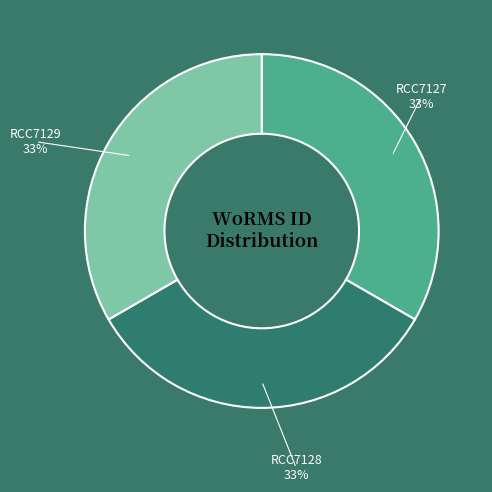

How many segments does this pie chart have?

3